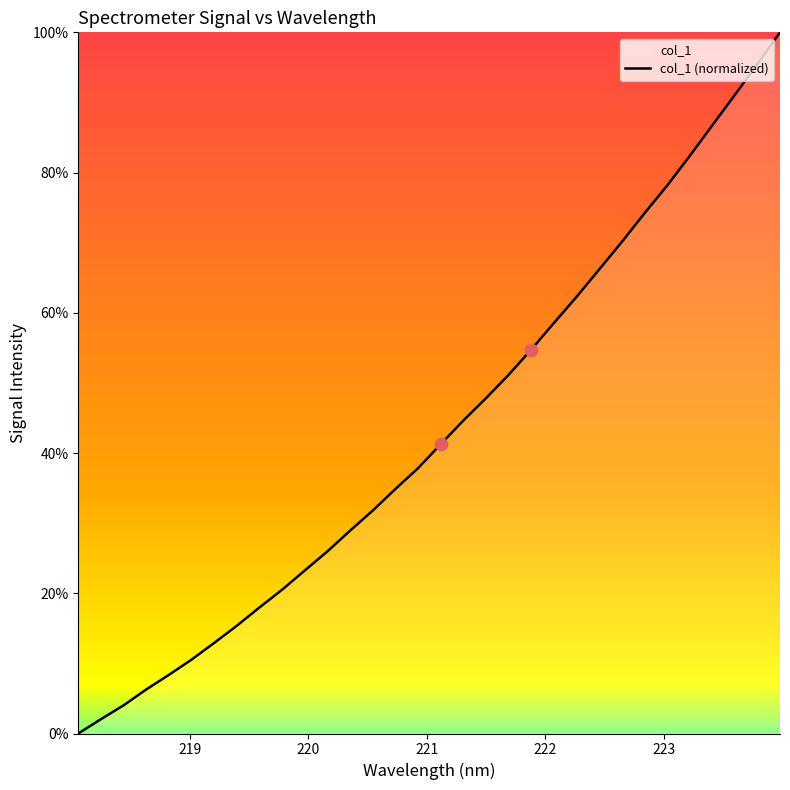

What is the difference between the maximum and minimum values?

100.0